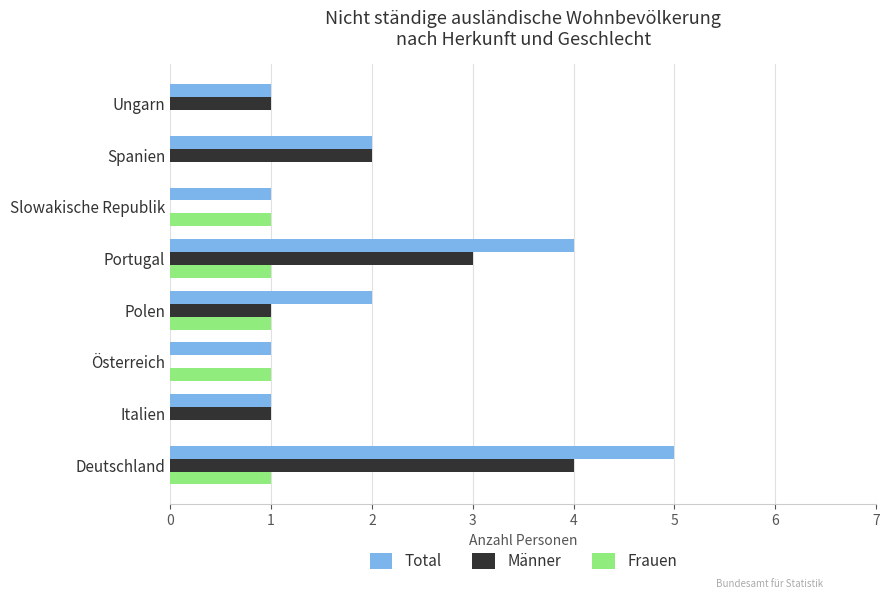

What is the sum of the Männer values at Portugal and Spanien?

5